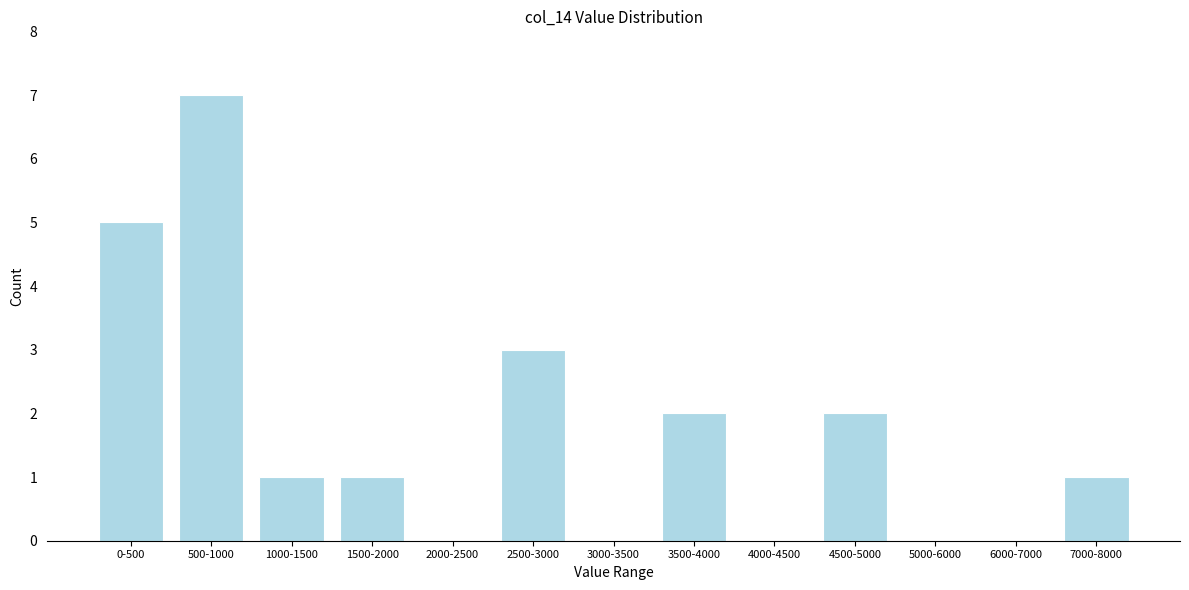

Reading left to right, extract all data points from this chart.

0-500=5	500-1000=7	1000-1500=1	1500-2000=1	2000-2500=0	2500-3000=3	3000-3500=0	3500-4000=2	4000-4500=0	4500-5000=2	5000-6000=0	6000-7000=0	7000-8000=1